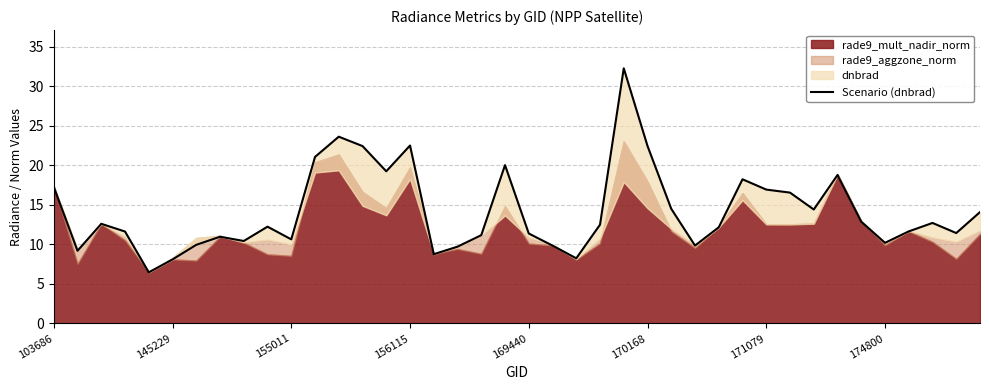

What is the average value?

14.2